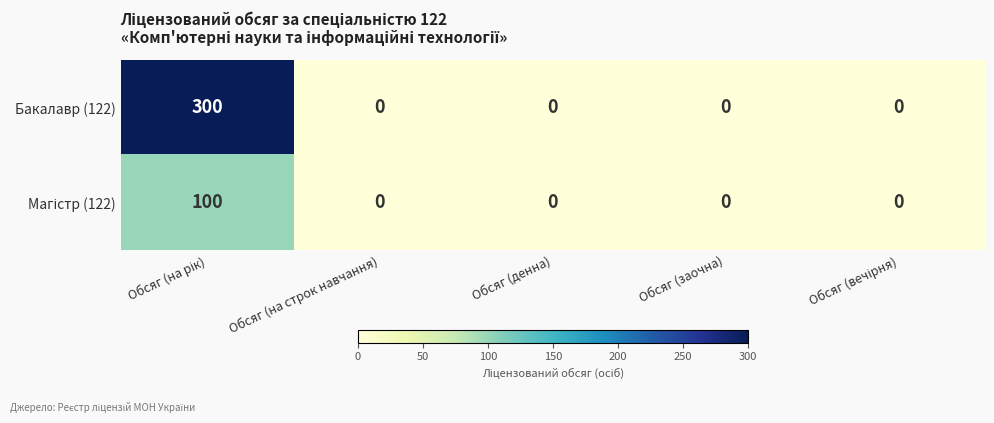

Is it true that Бакалавр (122) equals 106 at Обсяг (денна)?

False